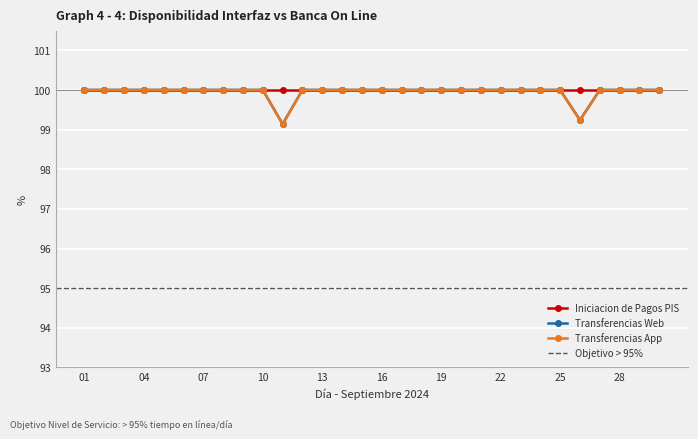

True or false: Transferencias App has more than 0 points higher than both neighbors.

False